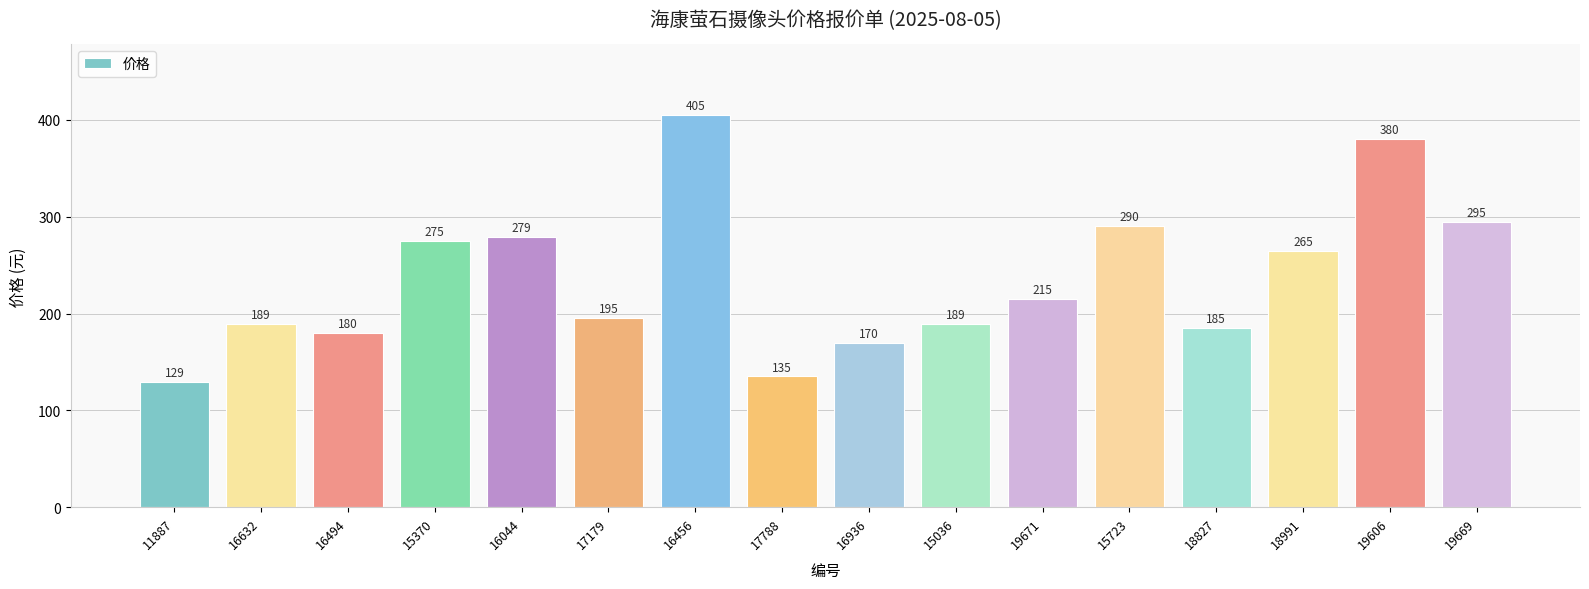

What is the label of the 10th bar from the right?

16456